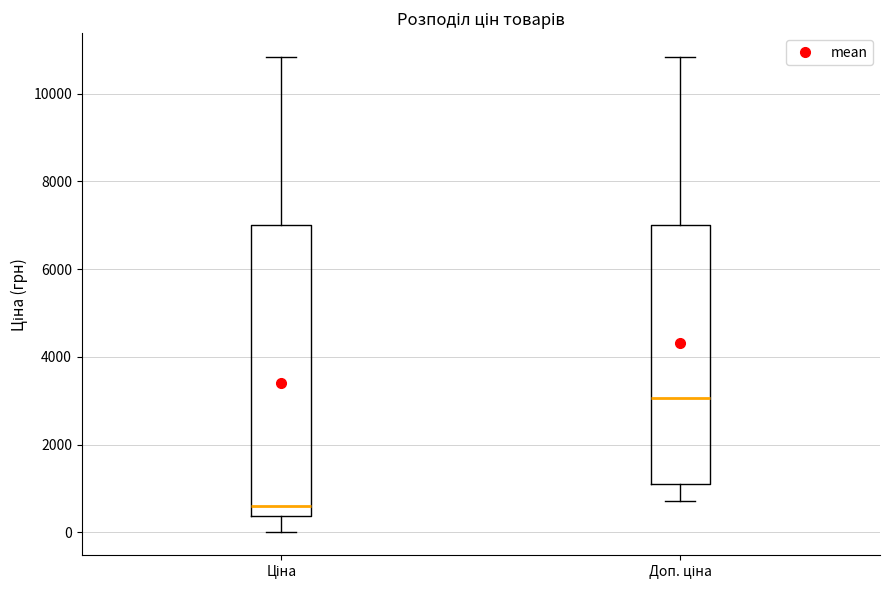

Reading left to right, read every box against the y-axis: the position of its median line, the range the box covers, and the ends of its whiskers. The values are not printed on the chart, so give them approximately, as read against the axis.

Ціна: median 600, box 400 to 7000, whiskers 0 to 10800
Доп. ціна: median 3000, box 1000 to 7000, whiskers 800 to 10800